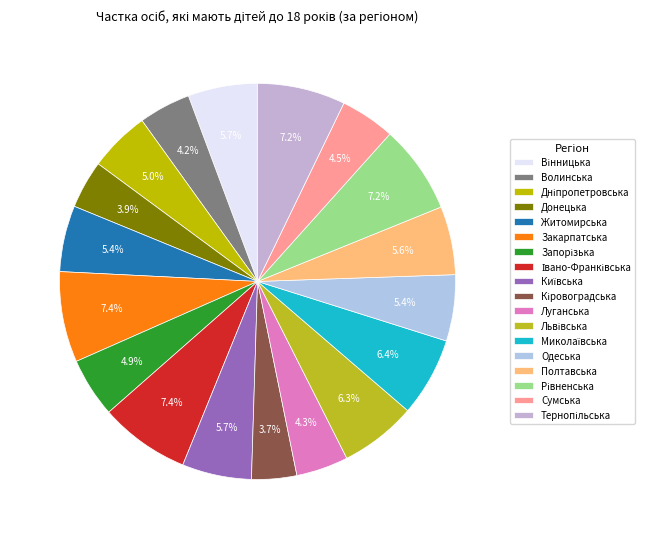

What percentage is NOT represented by Сумська?

95.5%